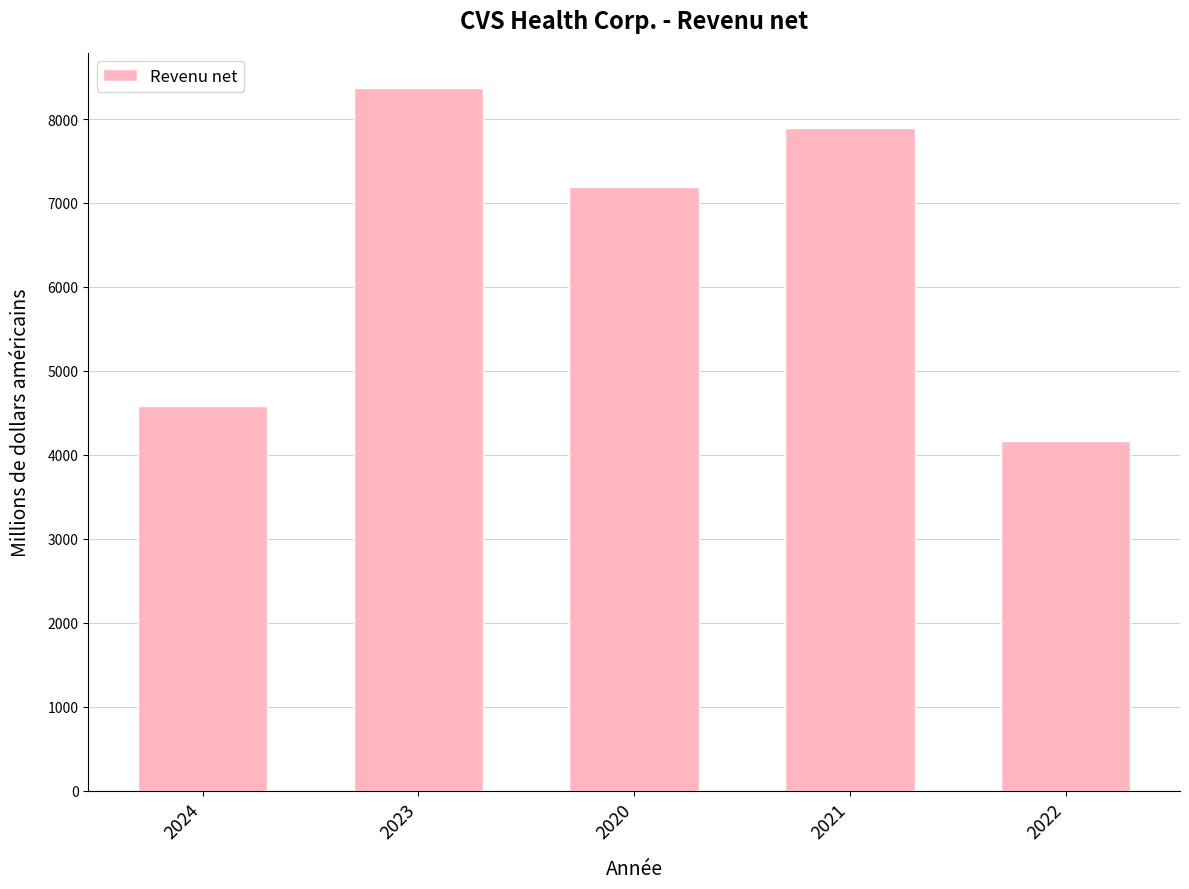

True or false: the data shows 3863 at 2023.

False